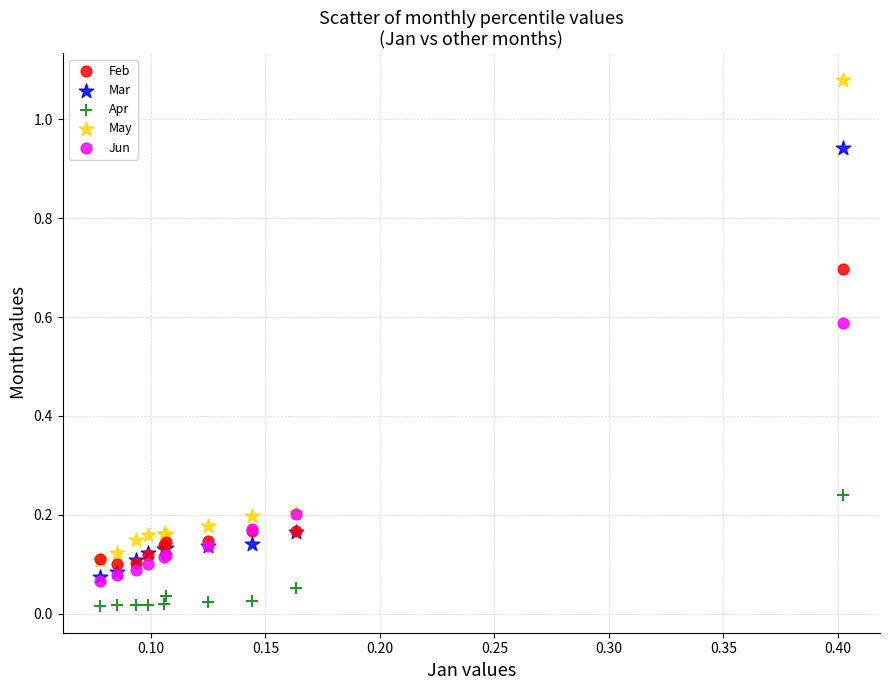

Which series reaches the maximum Y coordinate?

May